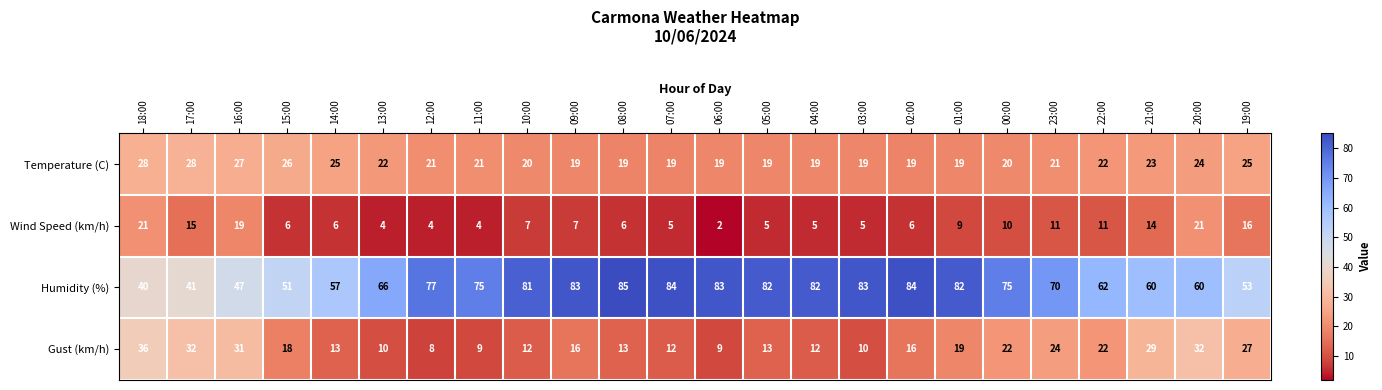

What is the spread (max minus min) of values at 01:00?

73